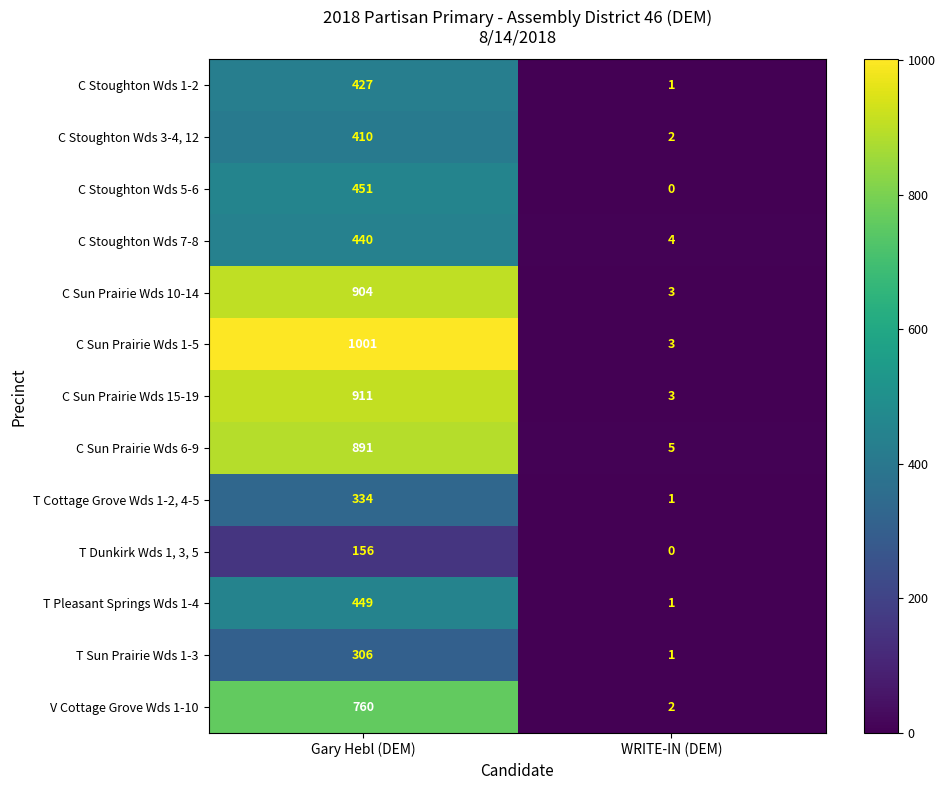

The value of C Sun Prairie Wds 6-9 at Gary Hebl (DEM) is 891. True or false?

True